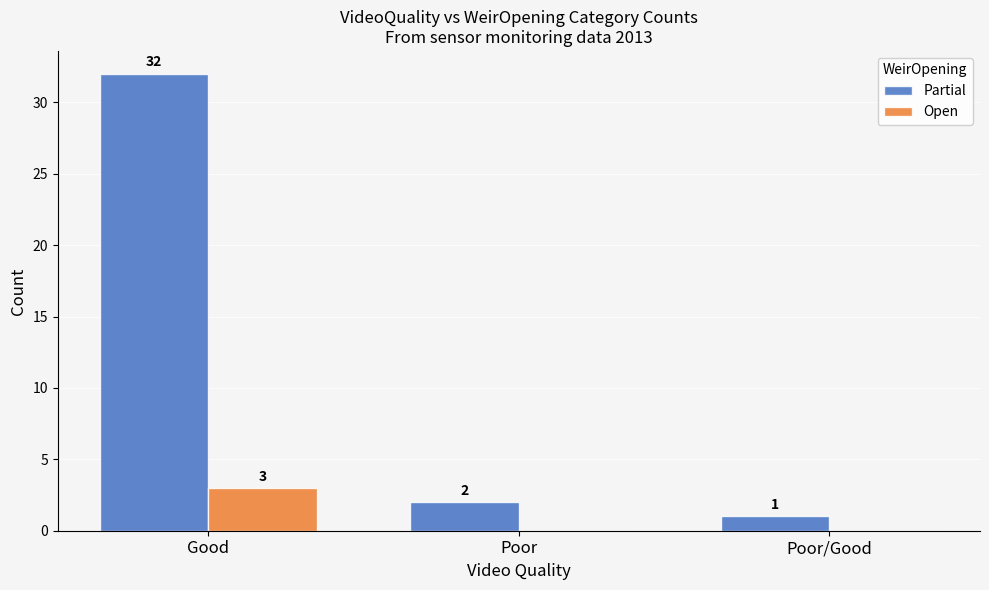

Reading left to right, list all the values displayed in this chart.

Partial: Good=32	Poor=2	Poor/Good=1
Open: Good=3	Poor=0	Poor/Good=0